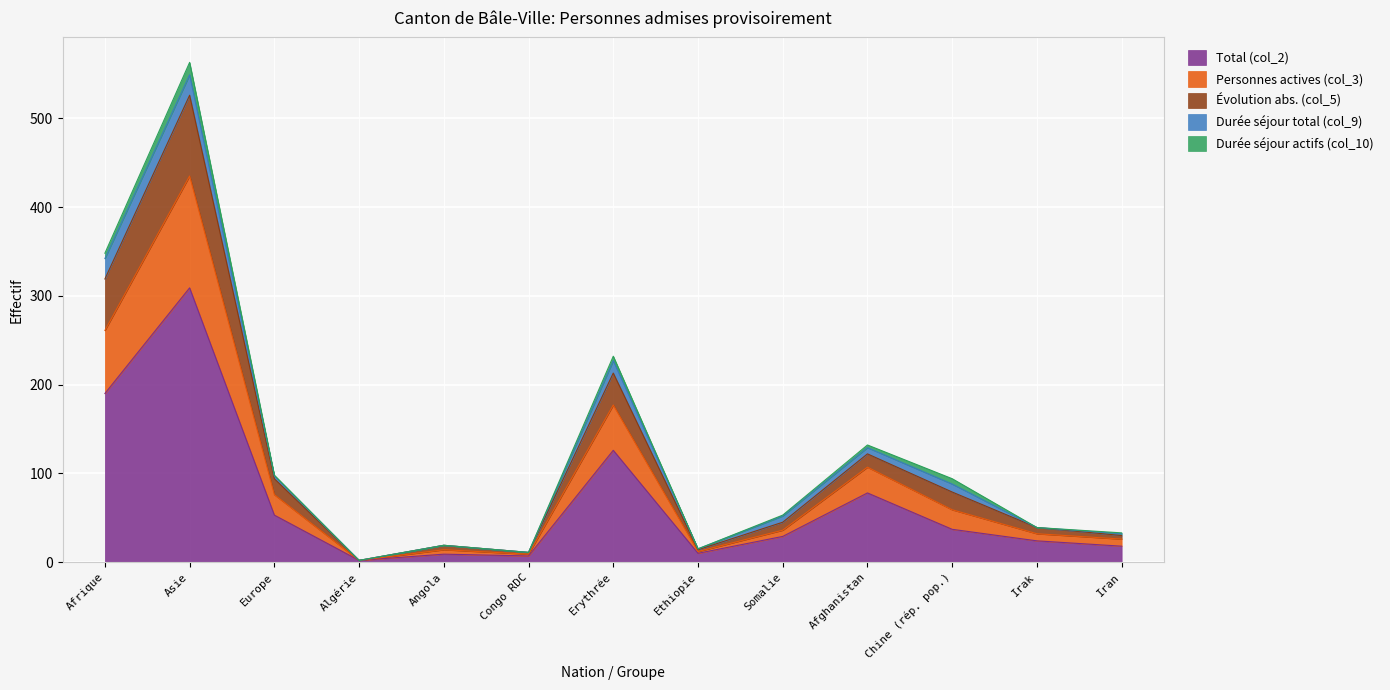

True or false: Personnes actives (col_3) and Évolution abs. (col_5) cross at least once.

False